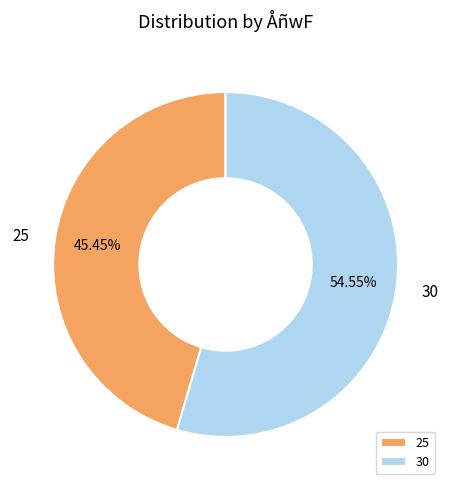

Is the sum of 25 and 30 greater than half?

Yes